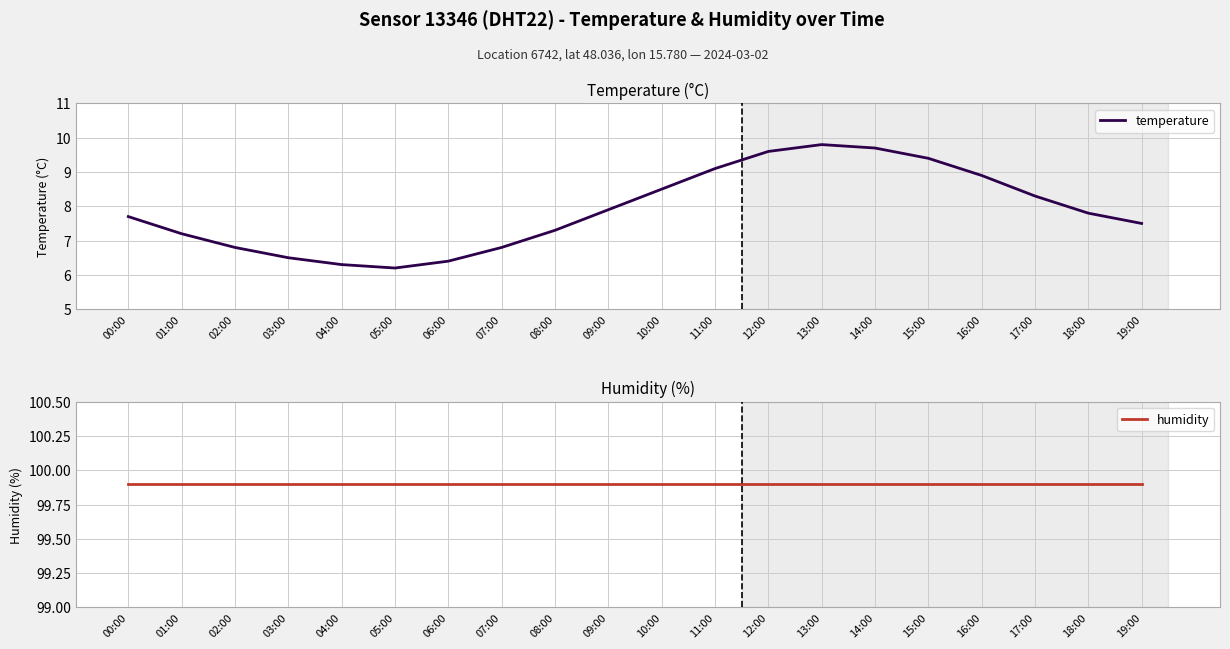

Is it true that temperature equals 6.2 at 05:00?

True